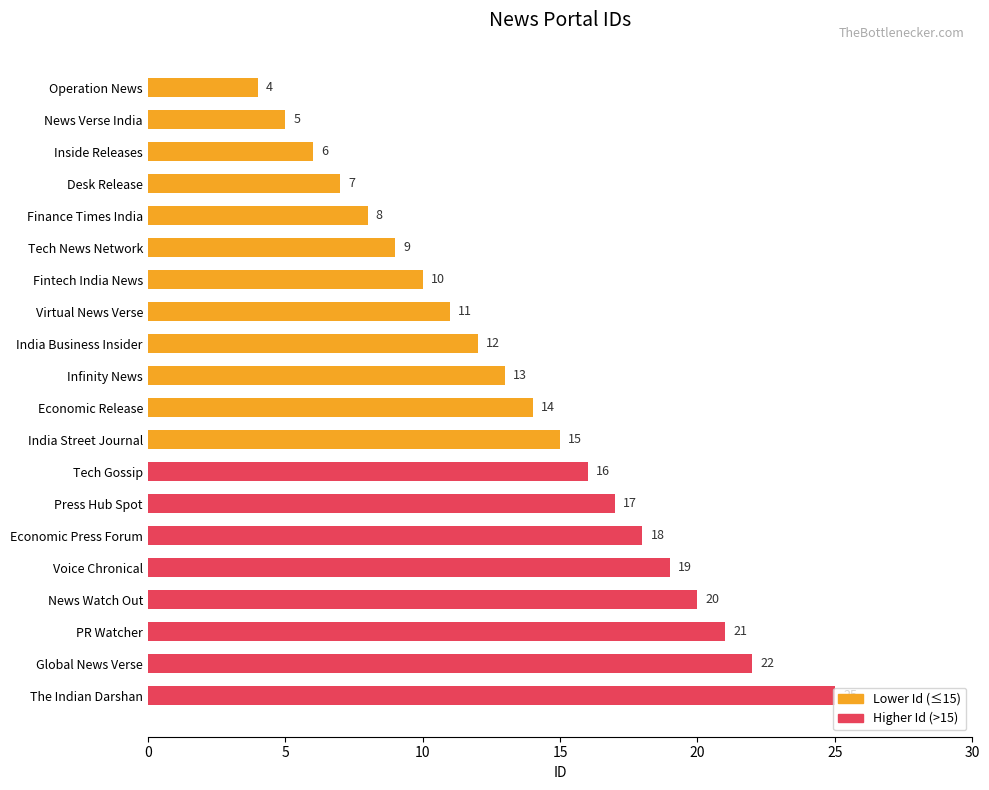

What is the maximum value shown in the chart?

25